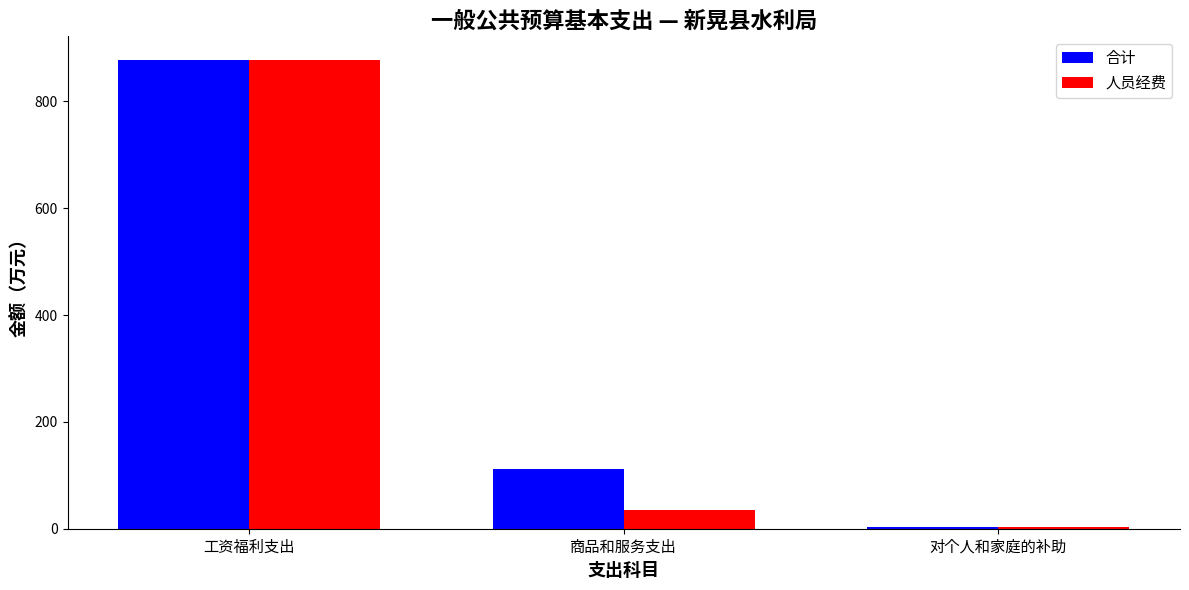

Count the number of data series in this chart.

2